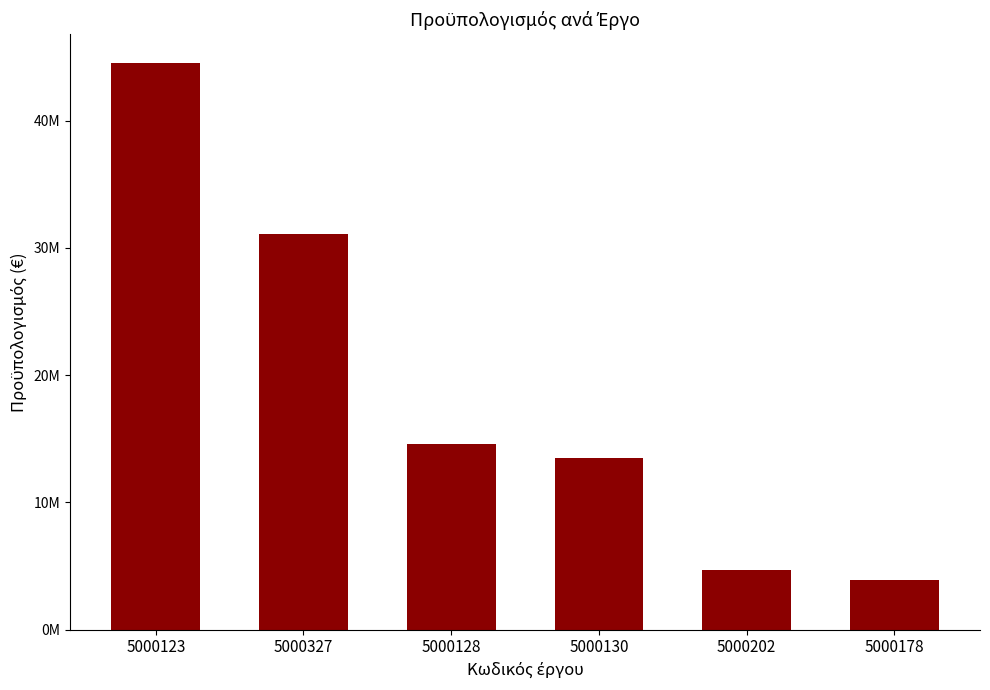

At which label is the value closest to 24231010?

5000327